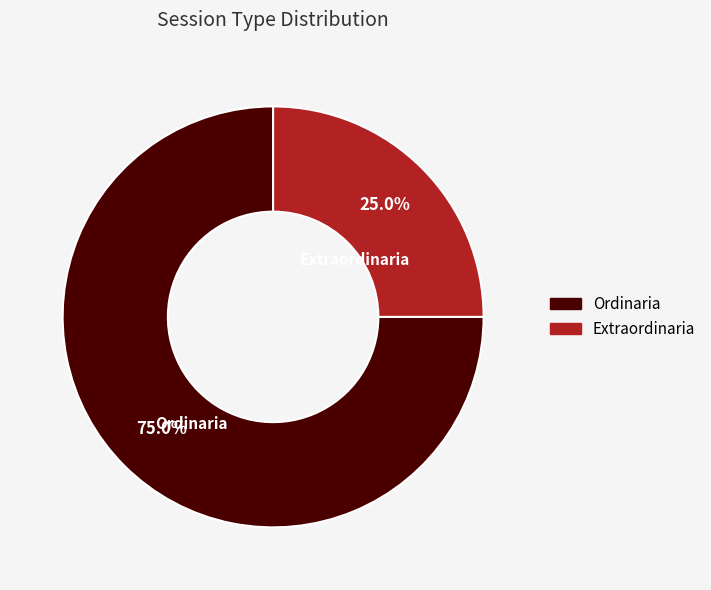

Rank the categories by value from lowest to highest.

Extraordinaria, Ordinaria